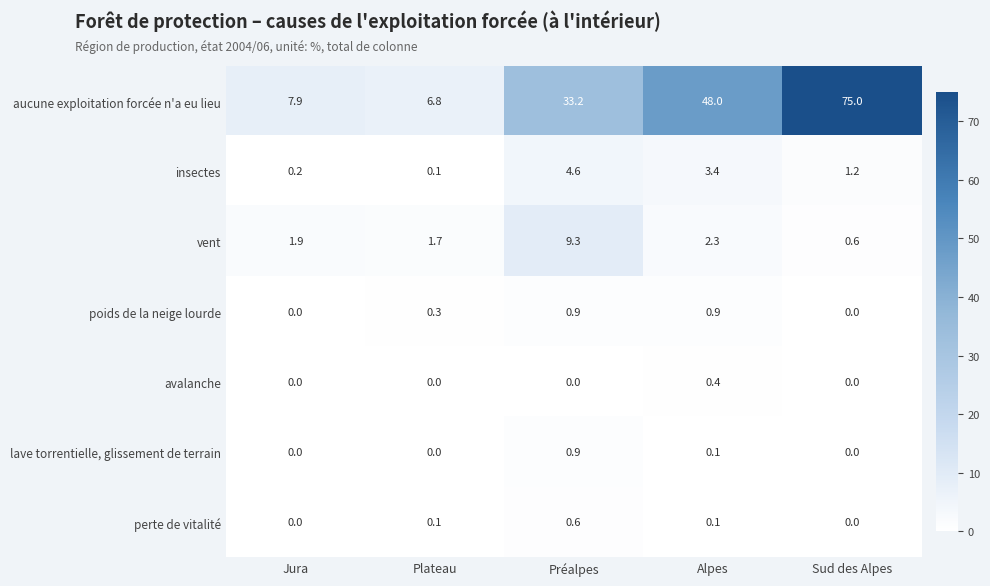

Is it true that poids de la neige lourde equals 0.9 at Préalpes?

True